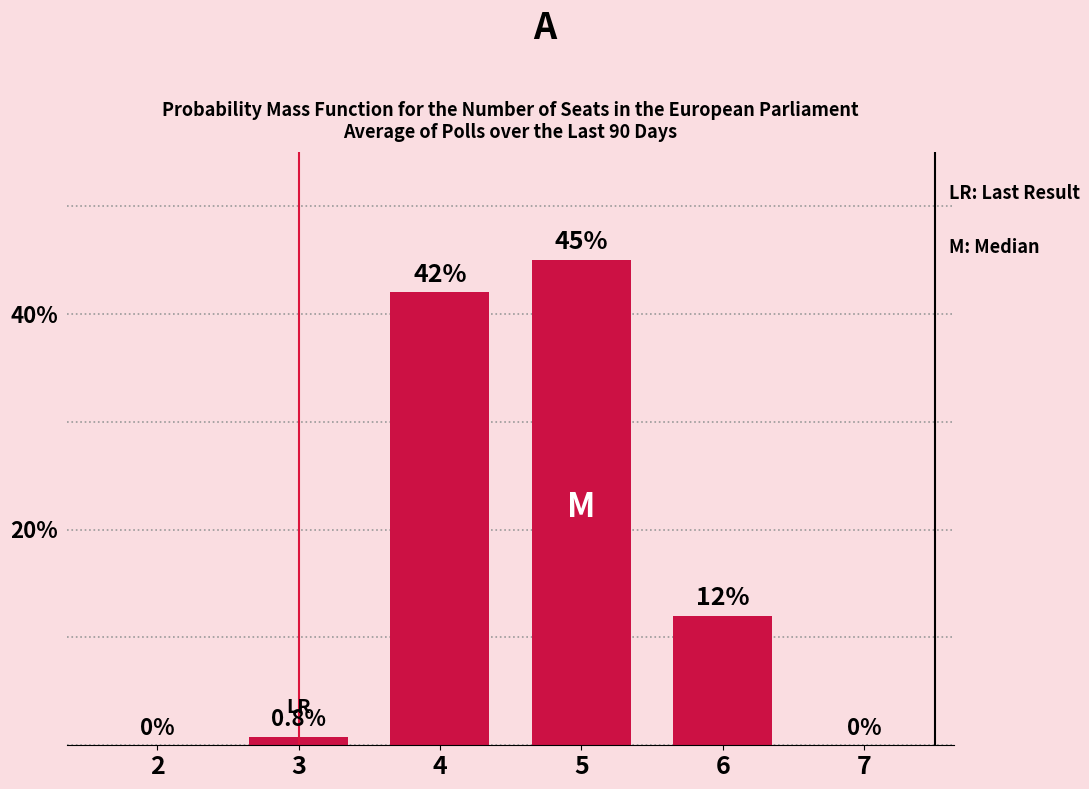

At which category does the chart reach its peak across all series?

5